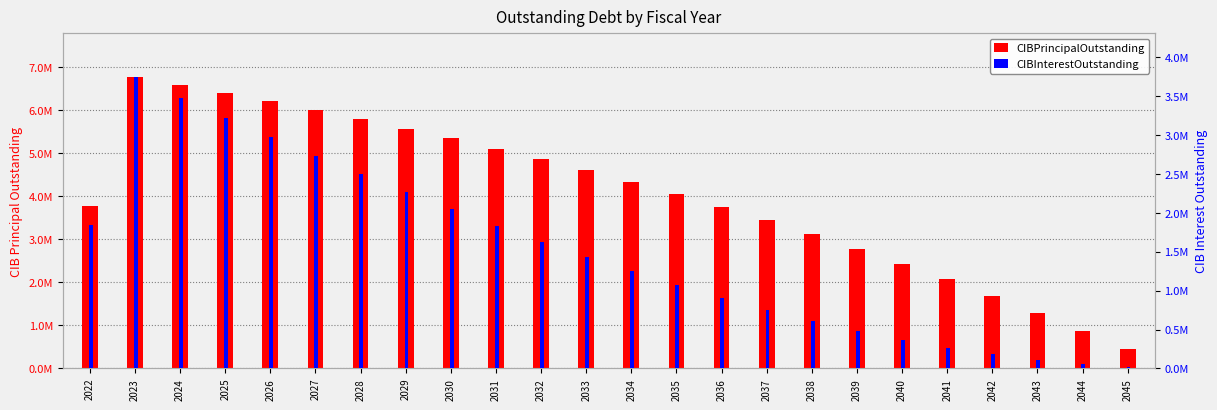

What is the difference between the maximum and minimum values in the CIBPrincipalOutstanding series?

6320000.0